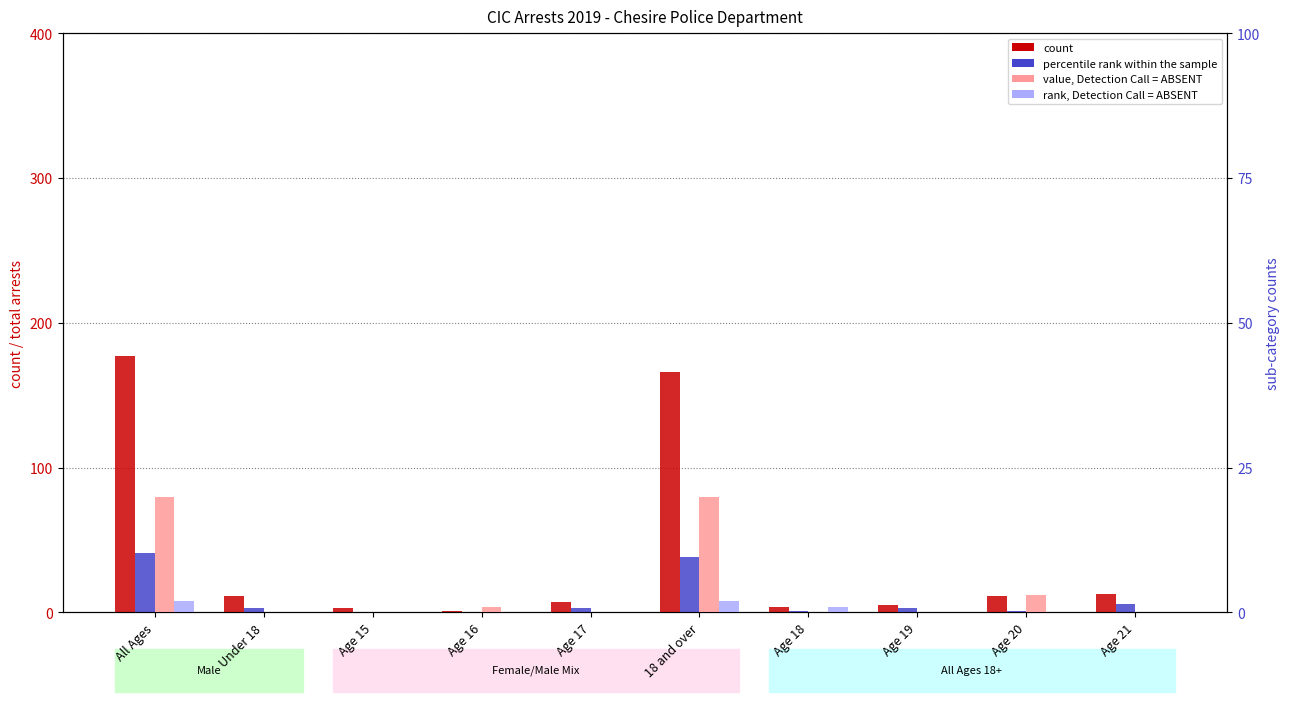

What is the difference between the highest and lowest values at Age 19?

5